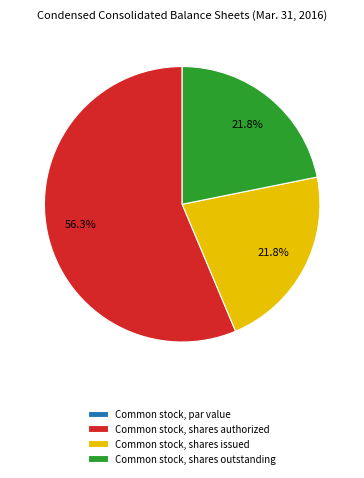

To the nearest percent, what portion does Common stock, shares outstanding represent?

22%